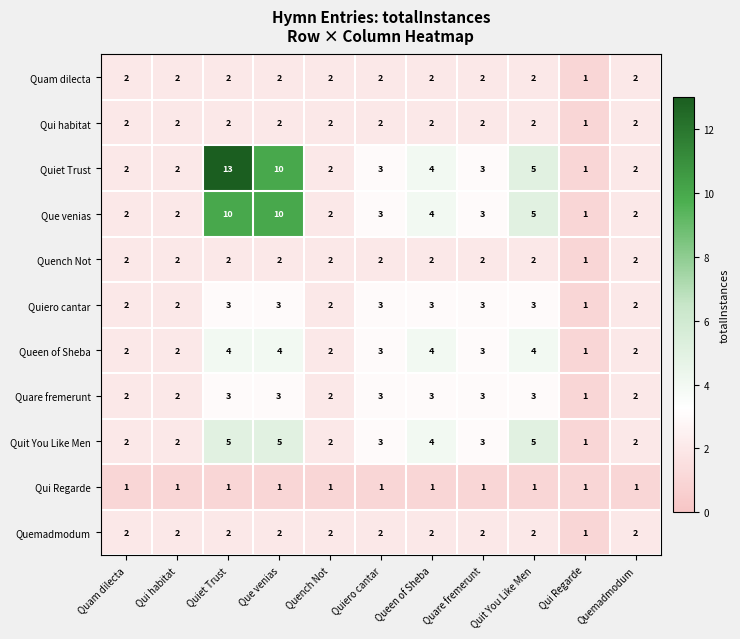

Which series has the largest range (max minus min)?

Quiet Trust